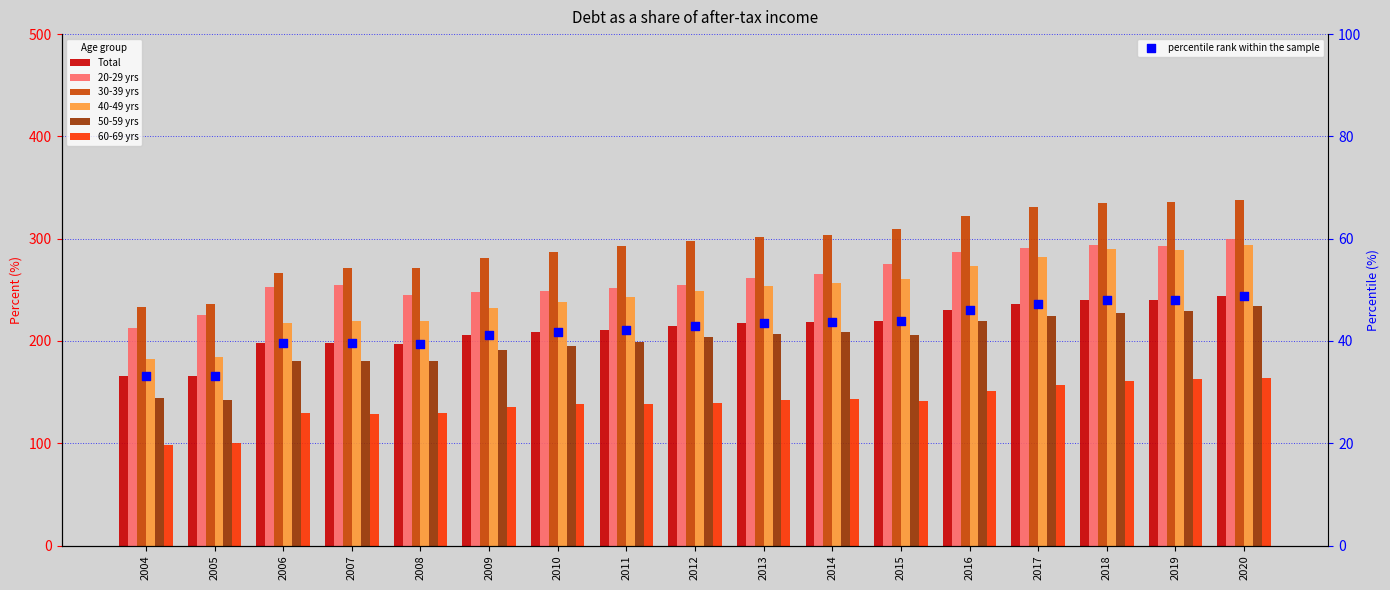

Which series contains the highest Y value?

30-39 yrs